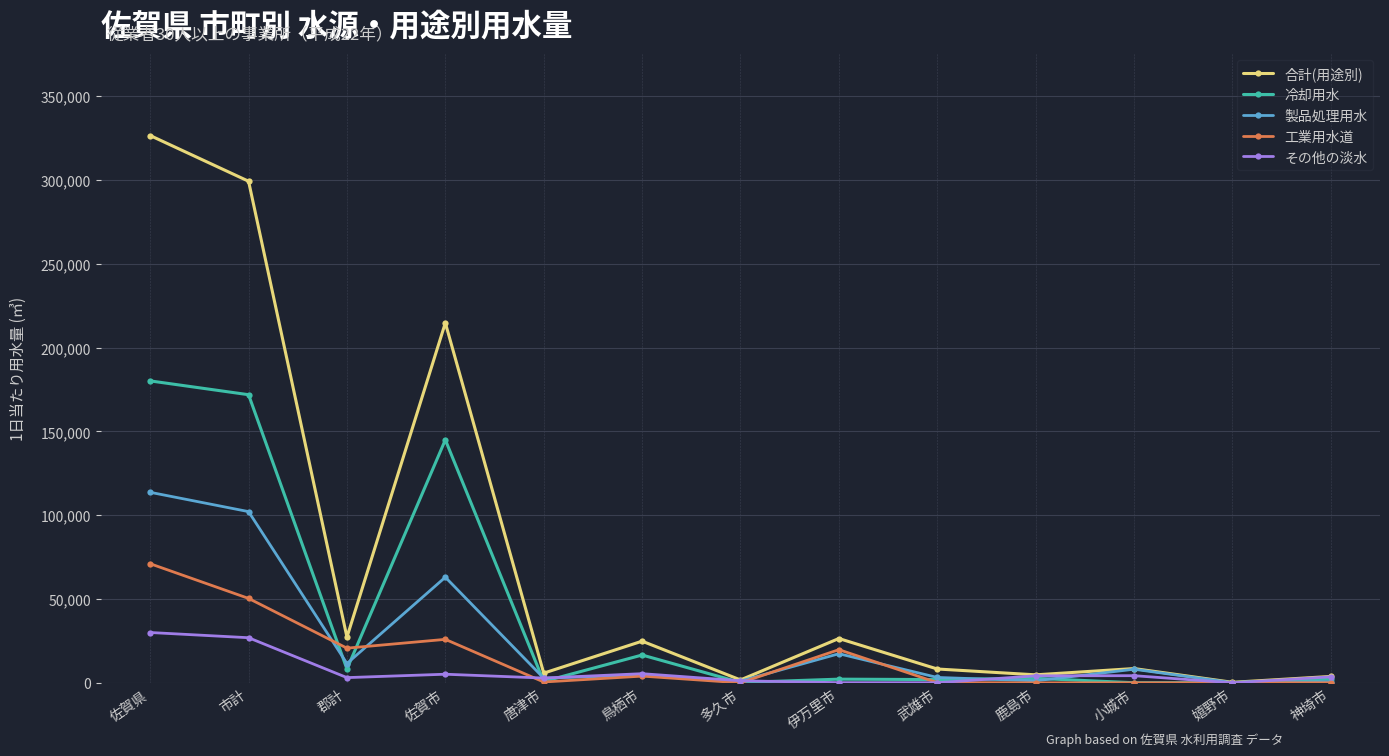

Which category has the highest value in the 製品処理用水 series?

佐賀県